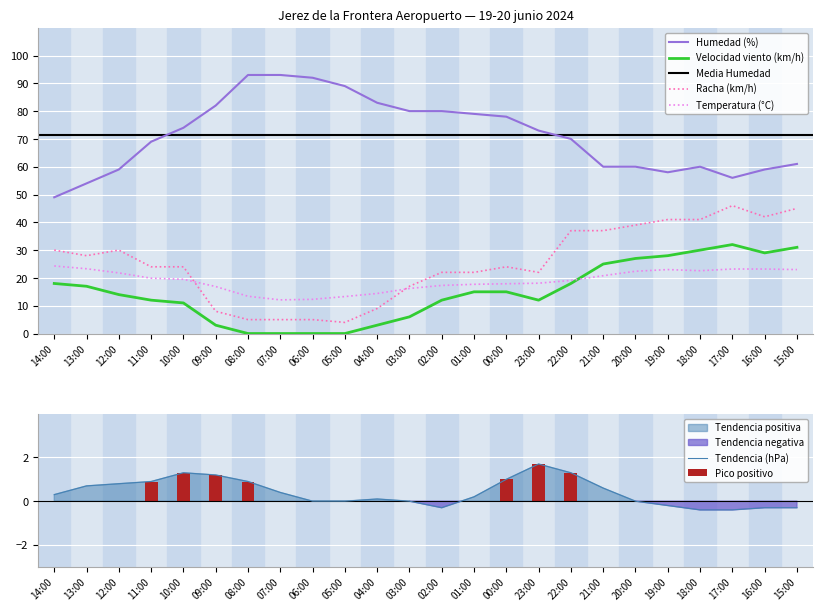

What is the spread (max minus min) of values at 12:00?

58.2